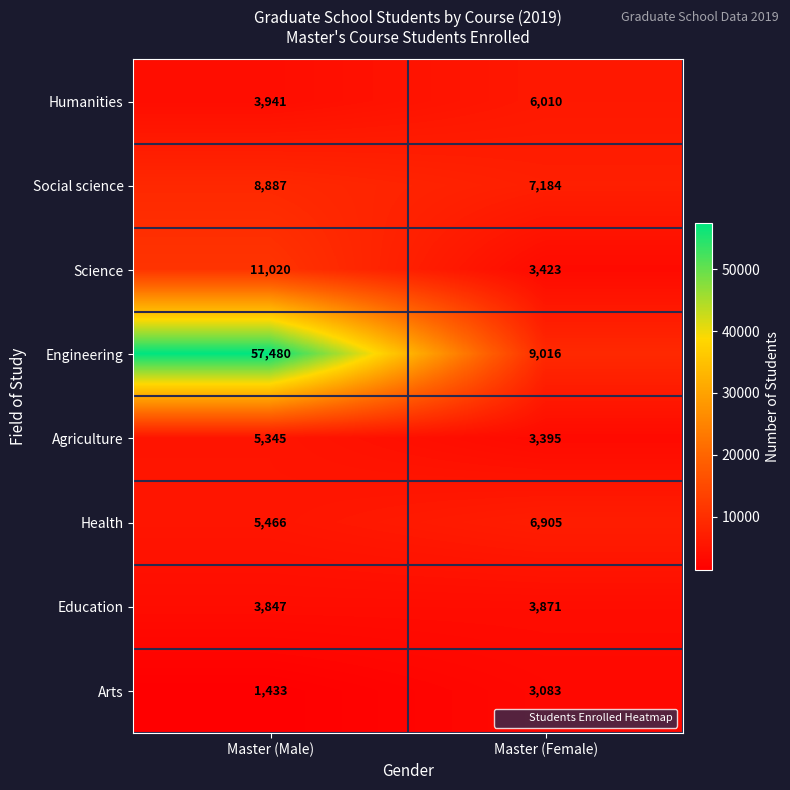

What is the sum of the Education values at Master (Female) and Master (Male)?

7718